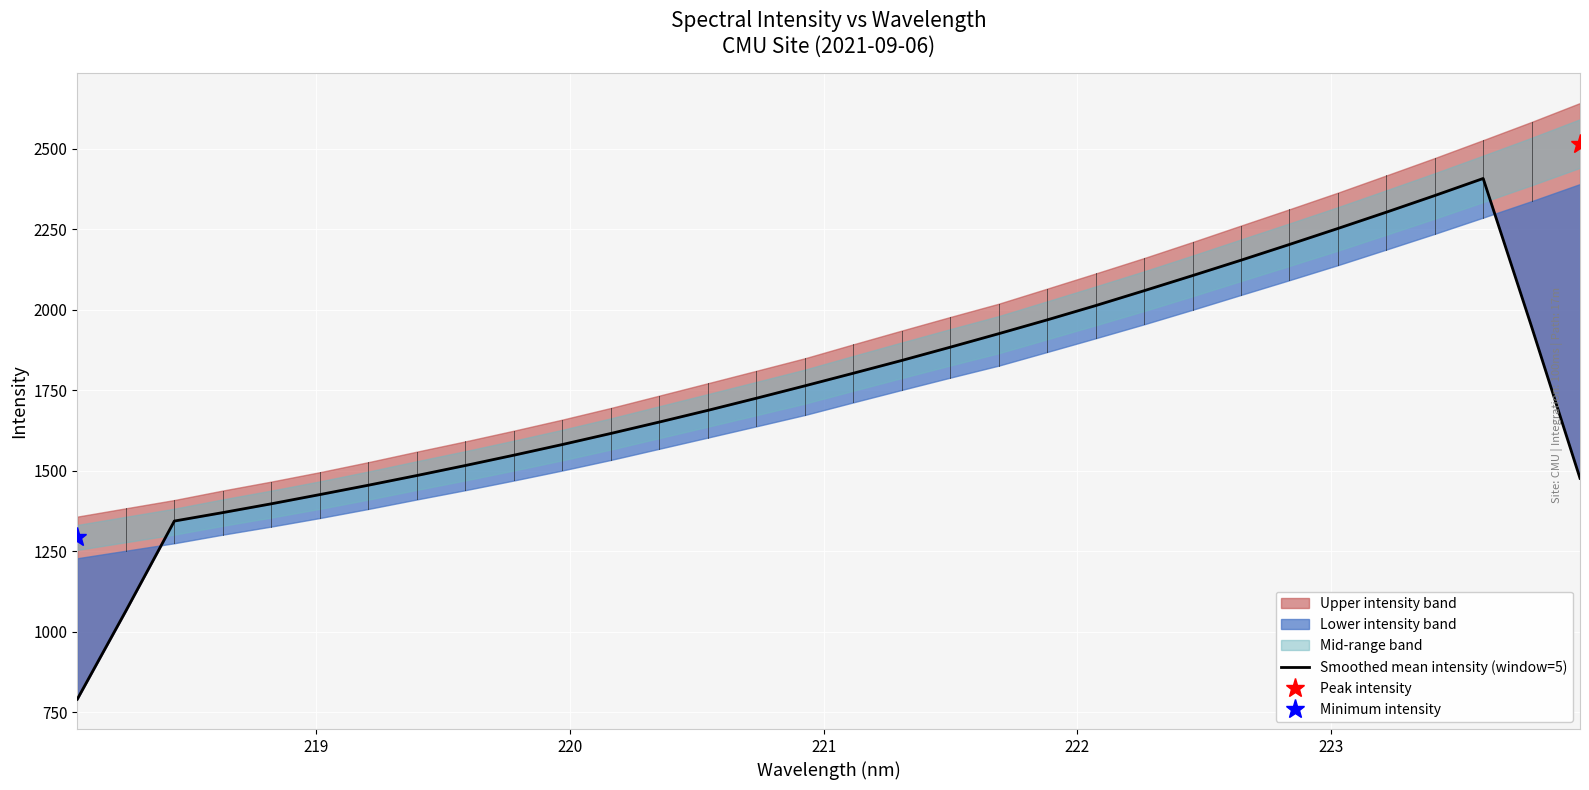

What is the difference between the maximum and minimum values?

1617.6